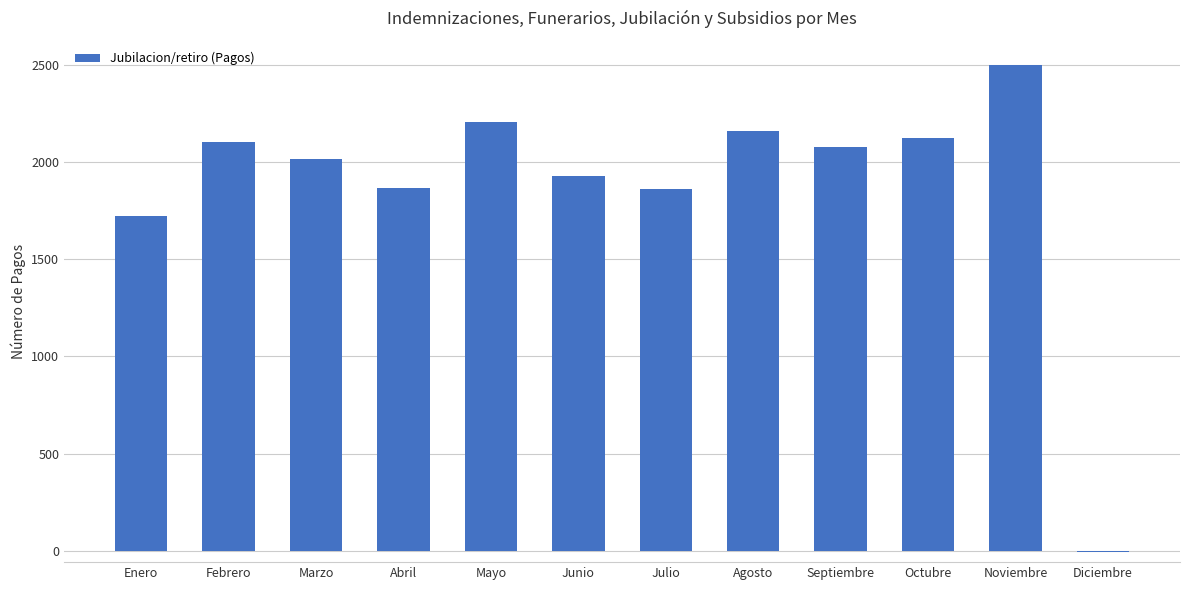

Which category has the highest value across all series?

Noviembre